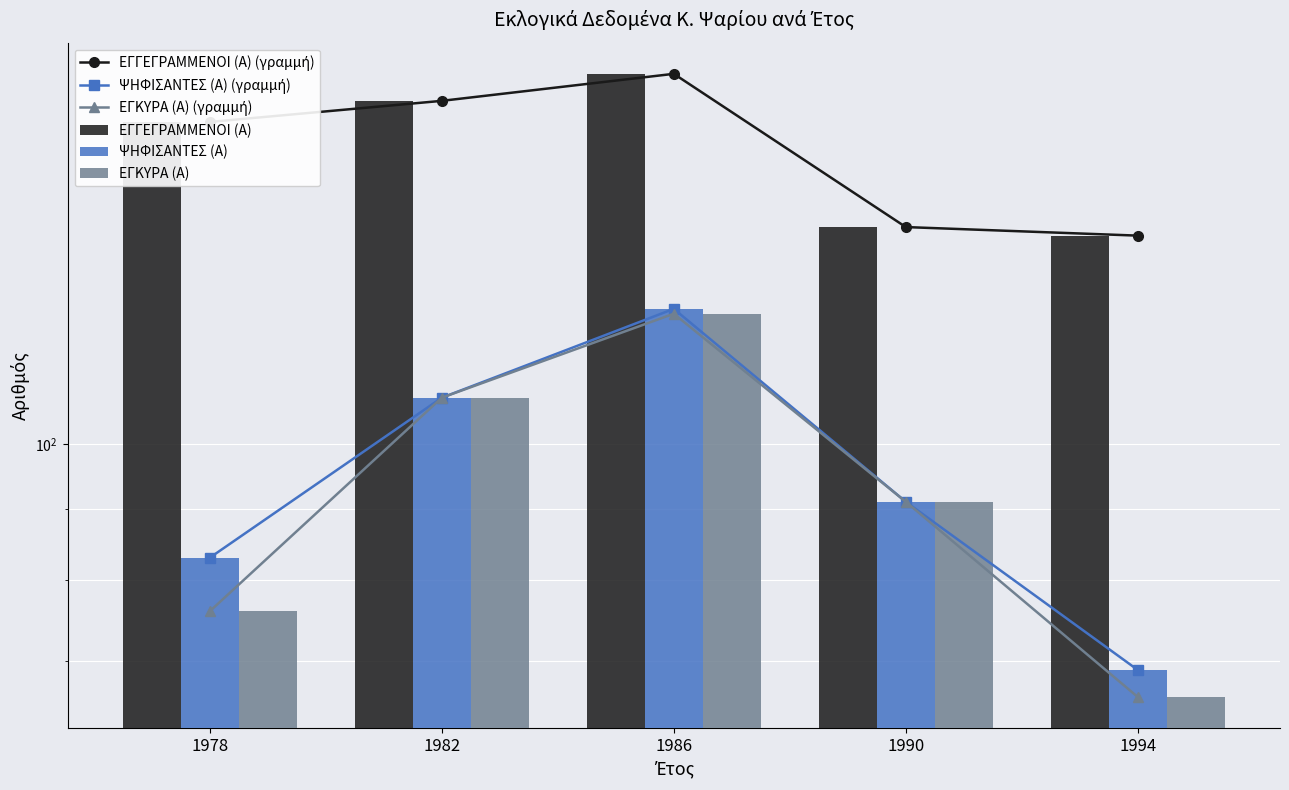

Reading right to left, list all the values displayed in this chart.

ΕΓΓΕΓΡΑΜΜΕΝΟΙ (Α) (γραμμή): 141	143	184	176	170
ΨΗΦΙΣΑΝΤΕΣ (Α) (γραμμή): 69	91	125	108	83
ΕΓΚΥΡΑ (Α) (γραμμή): 66	91	124	108	76
ΕΓΓΕΓΡΑΜΜΕΝΟΙ (Α): 141	143	184	176	170
ΨΗΦΙΣΑΝΤΕΣ (Α): 69	91	125	108	83
ΕΓΚΥΡΑ (Α): 66	91	124	108	76